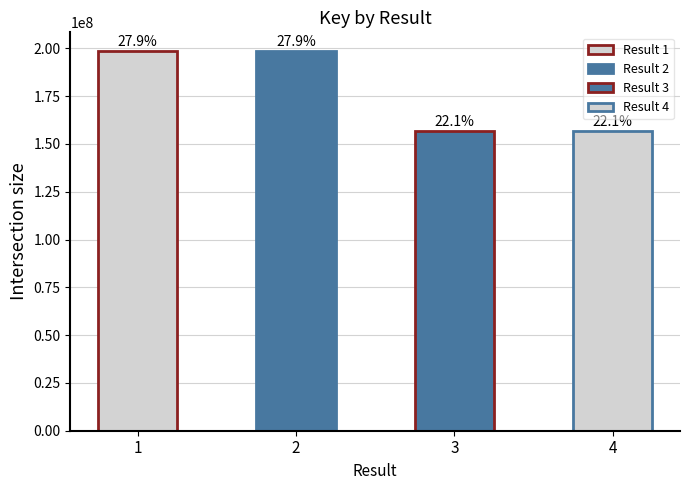

List the labels in order of value, largest first.

1, 2, 4, 3